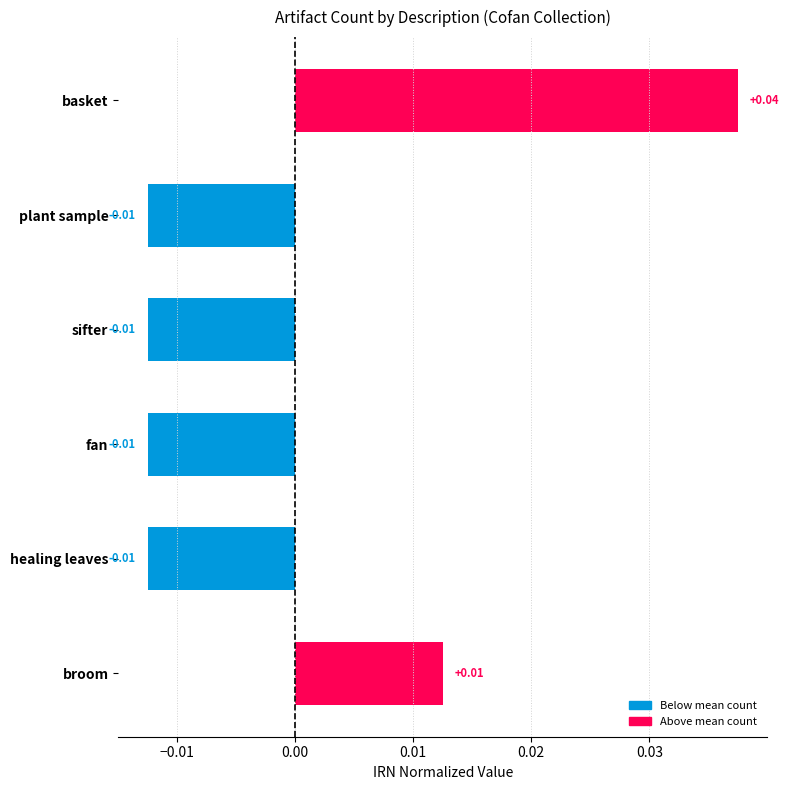

What is the label of the 4th bar from the top?

fan